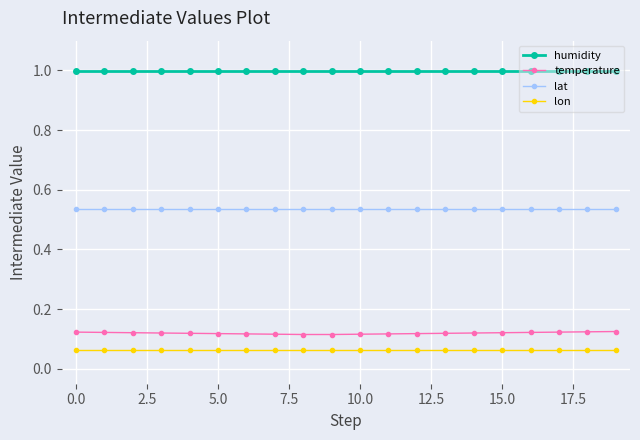

Which series has the largest range (max minus min)?

temperature